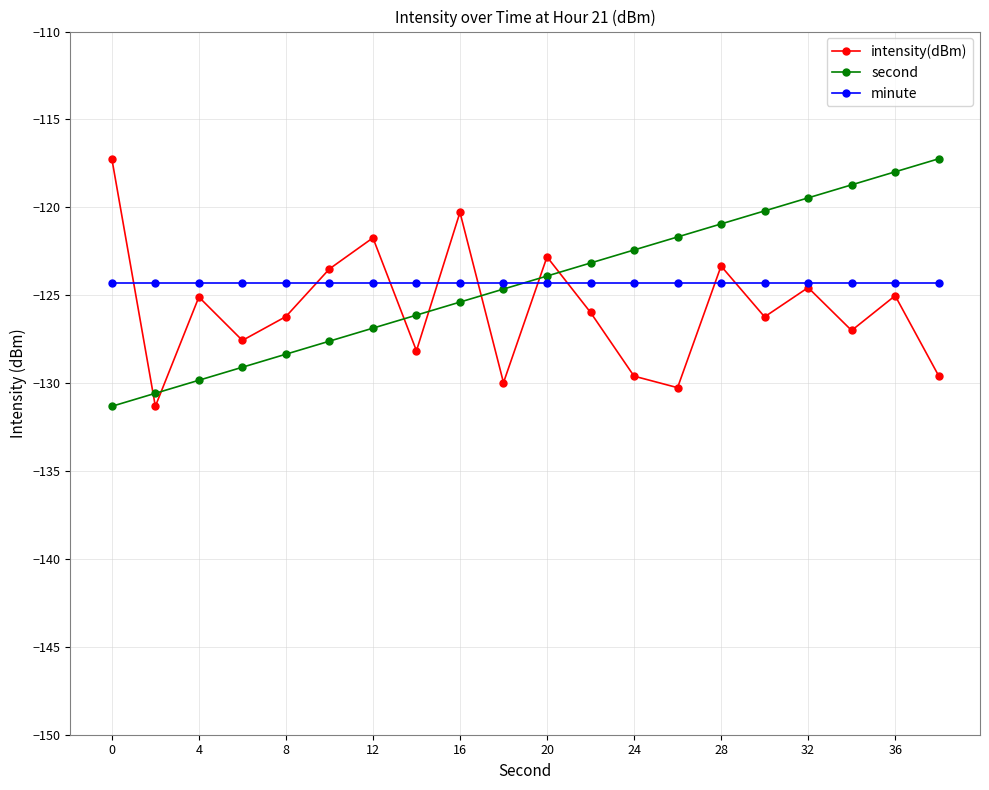

True or false: intensity(dBm) and minute intersect in this chart.

True